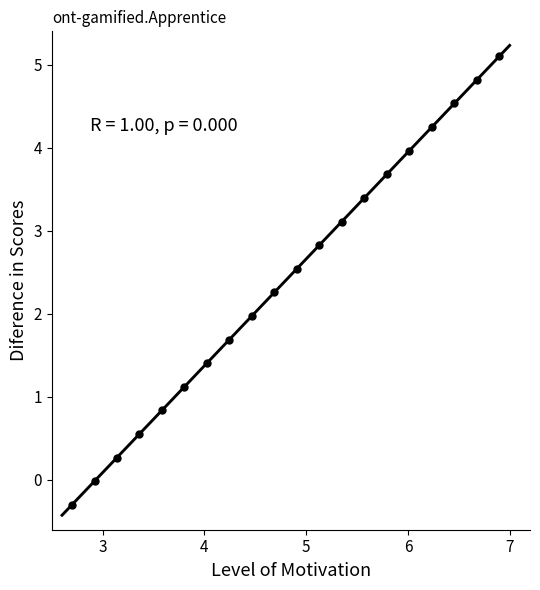

What is the range of Y values (max minus min)?

5.4